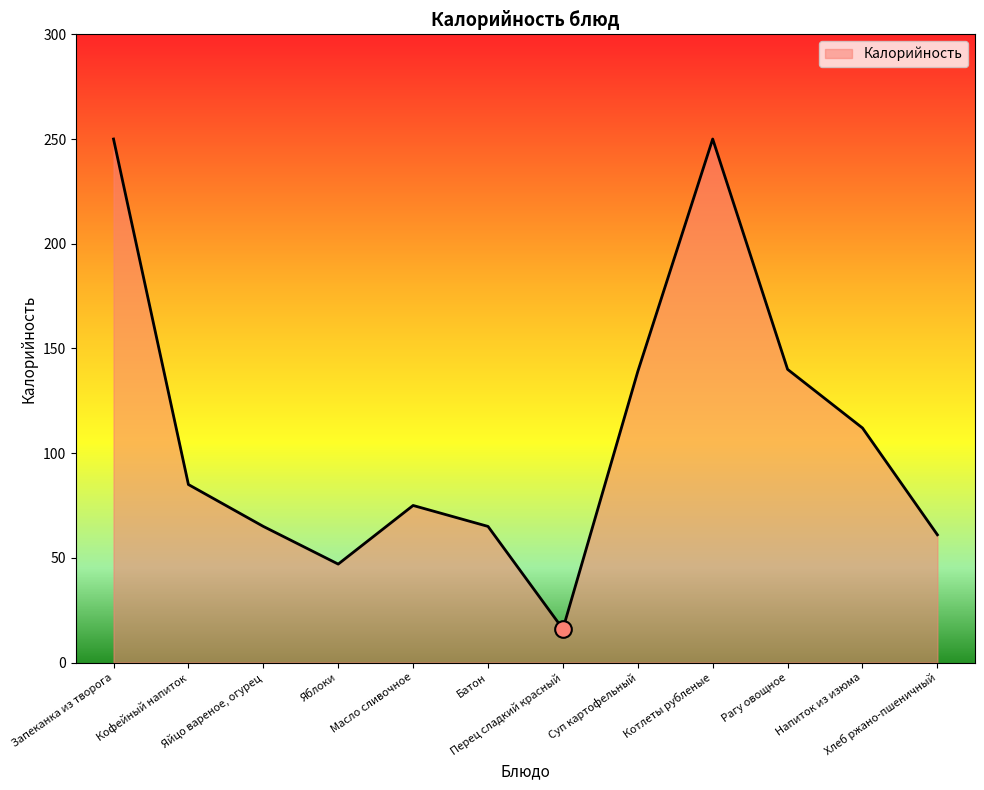

What is the difference between the maximum and minimum values?

234